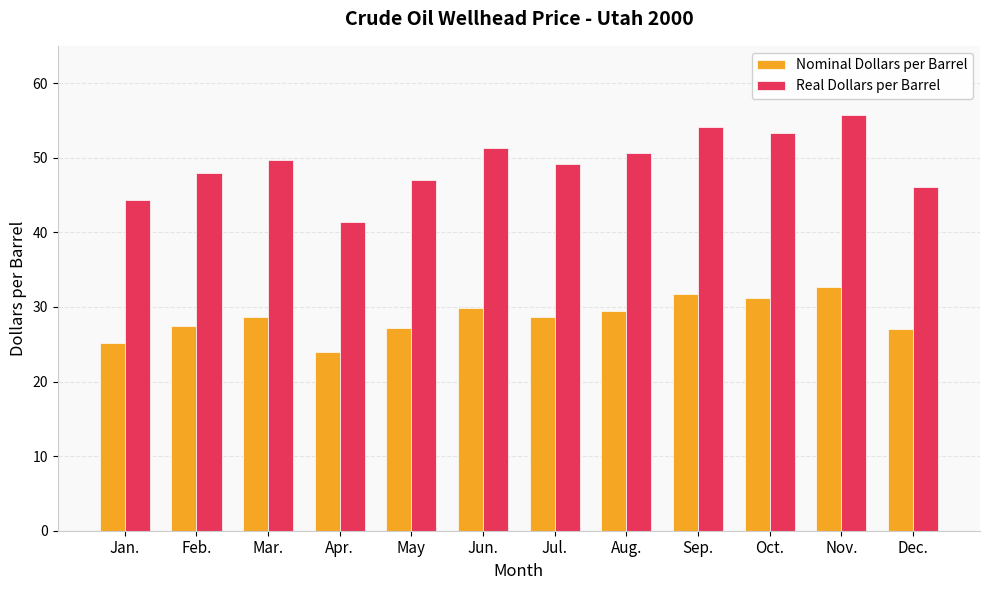

What is the approximate value of Nominal Dollars per Barrel at Nov.?

32.7